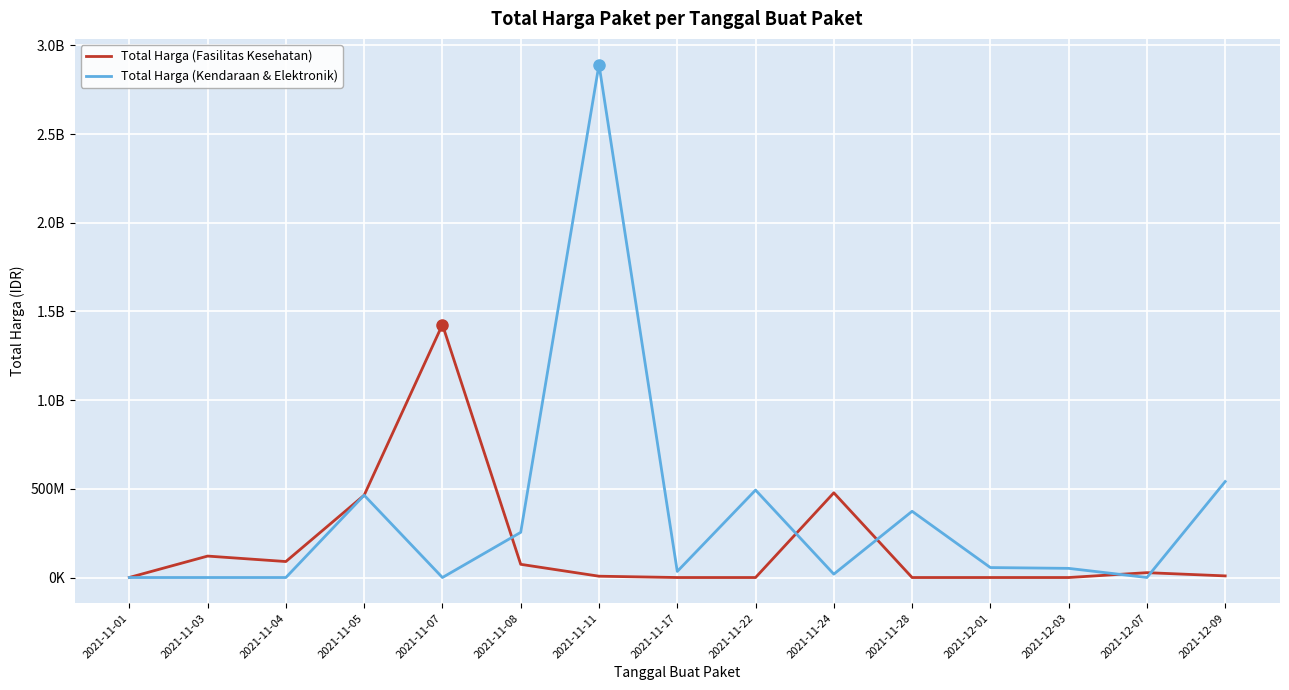

Does the chart have visible grid lines?

Yes